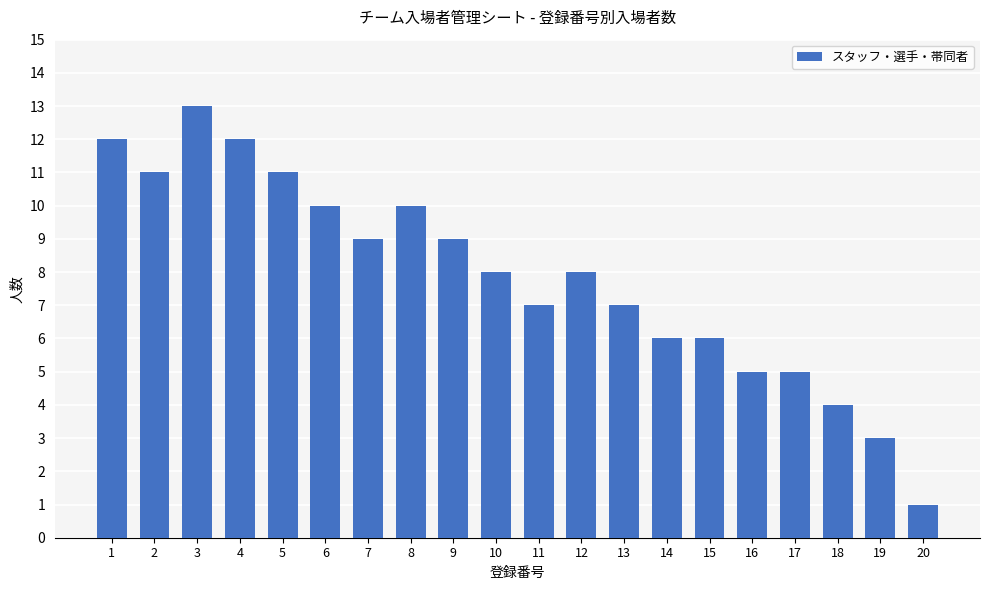

What is the sum of all values?

157